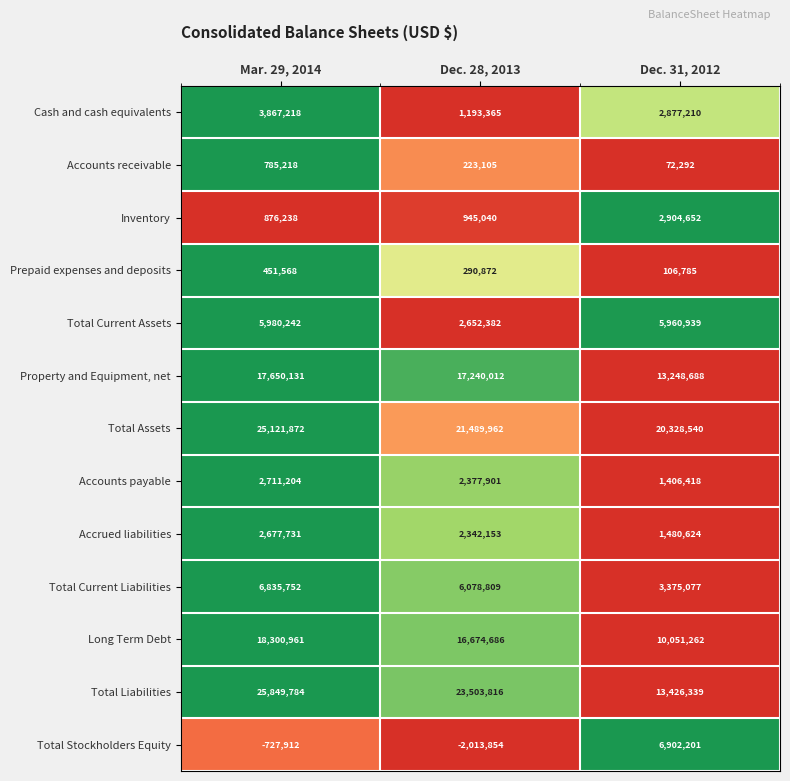

Which series has the largest range (max minus min)?

Total Liabilities